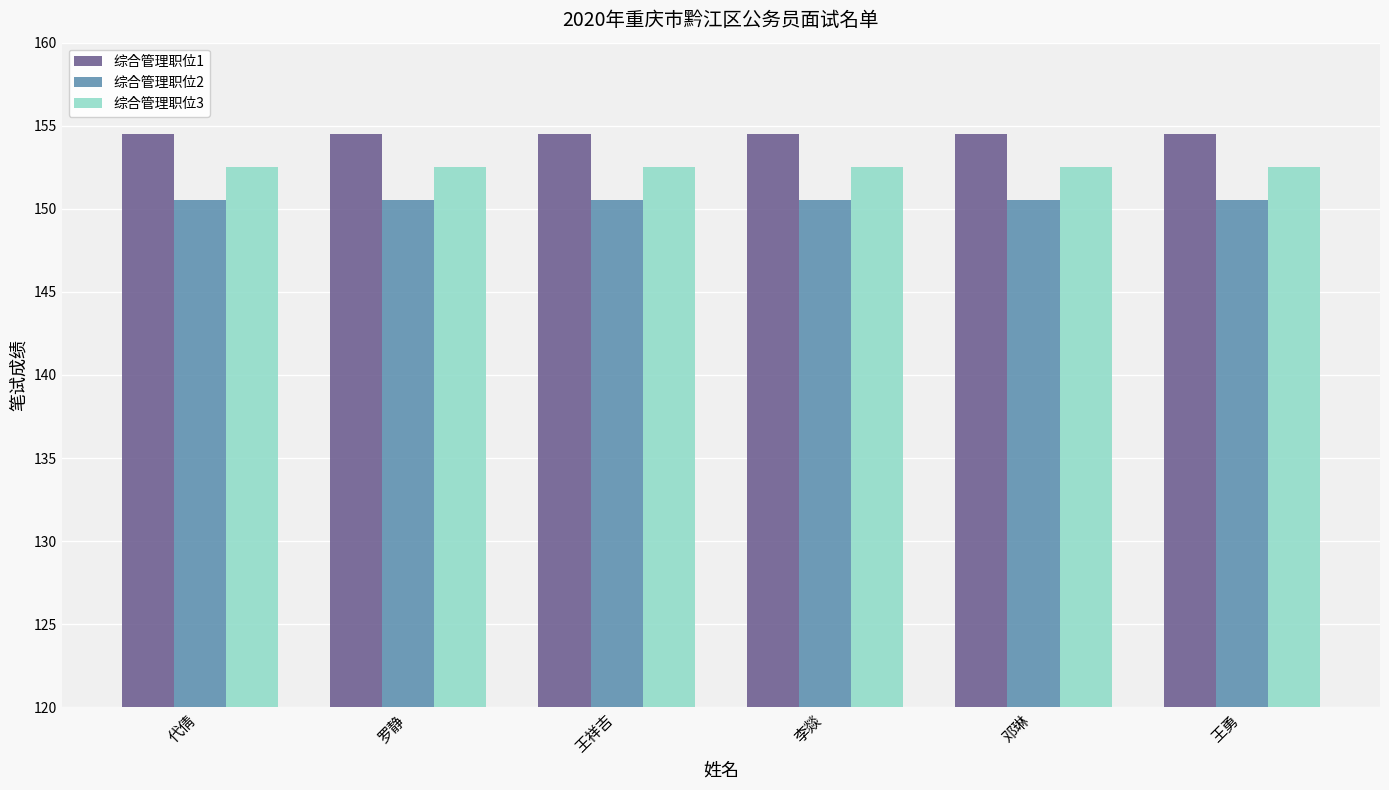

What is the value of the 综合管理职位2 bar at the 6th from the left?

150.5